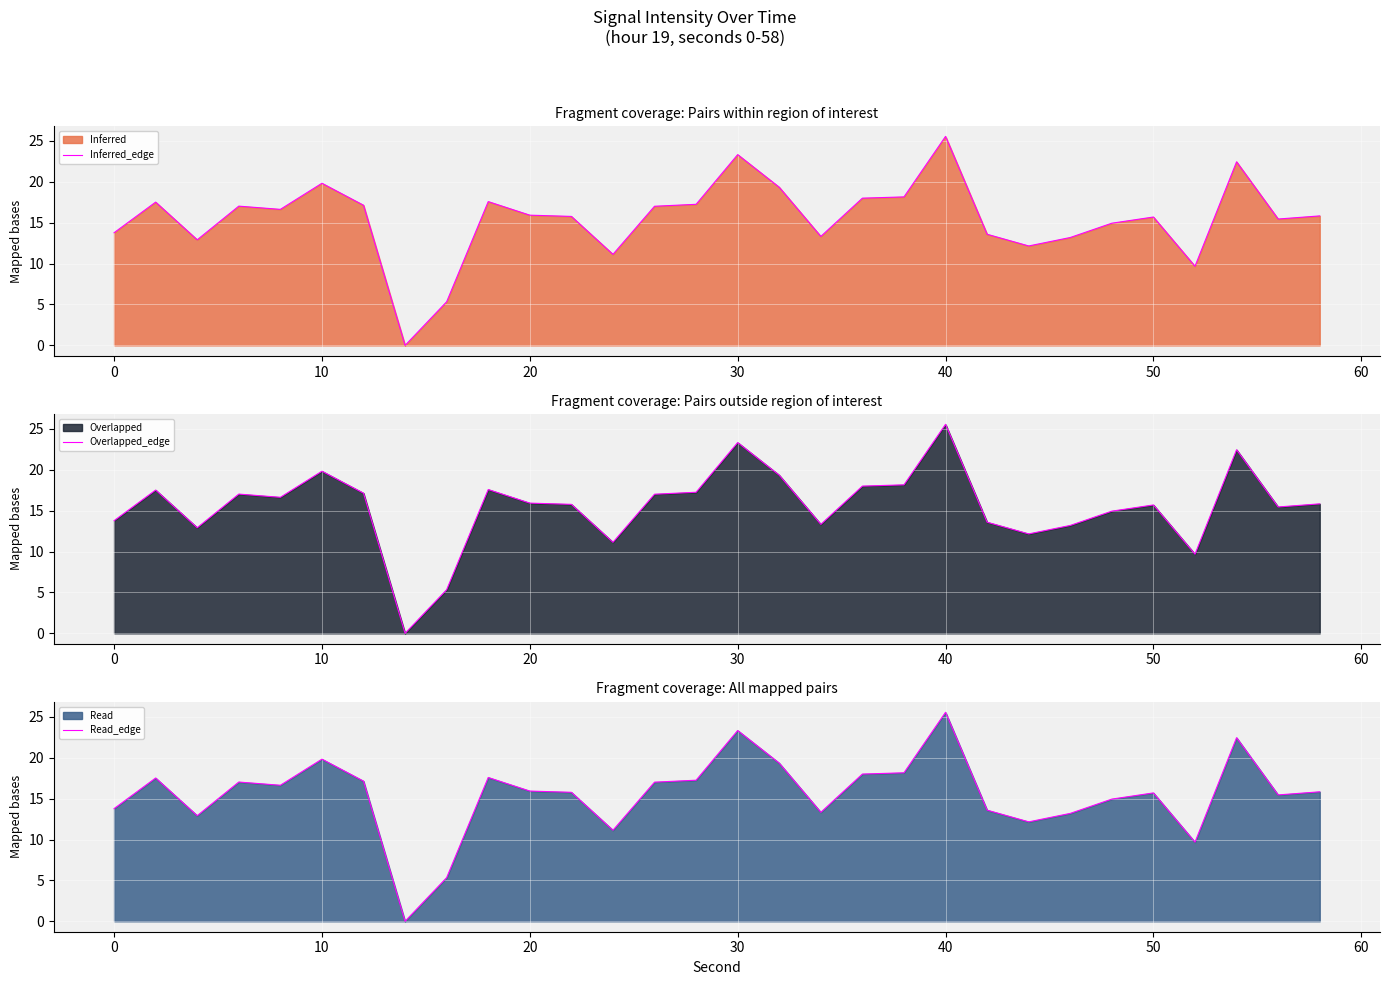

At which label does Inferred_edge reach its peak?

40